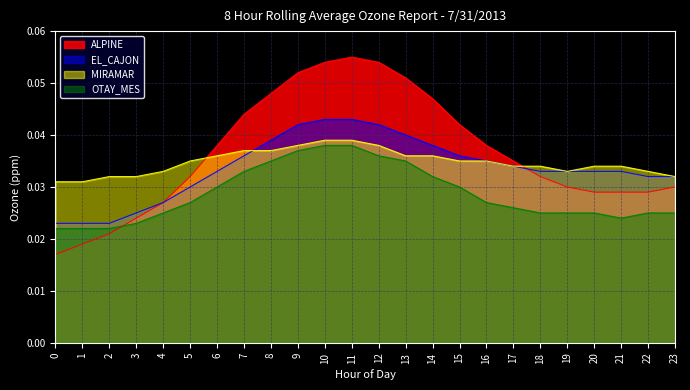

Which series has the largest total across all categories?

ALPINE